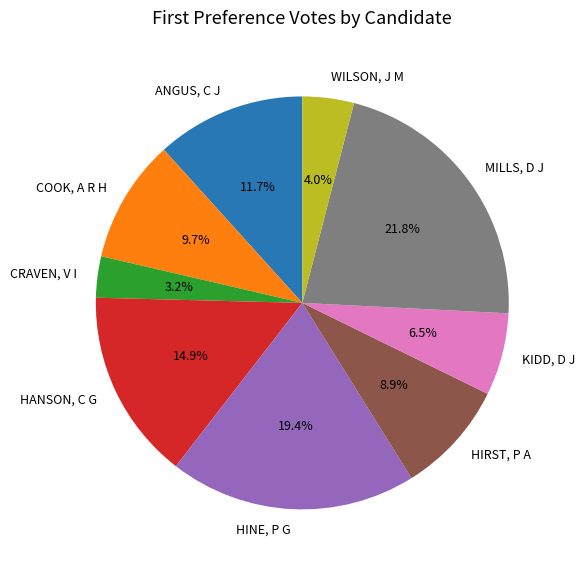

Rank the categories by value from lowest to highest.

CRAVEN, V I, WILSON, J M, KIDD, D J, HIRST, P A, COOK, A R H, ANGUS, C J, HANSON, C G, HINE, P G, MILLS, D J